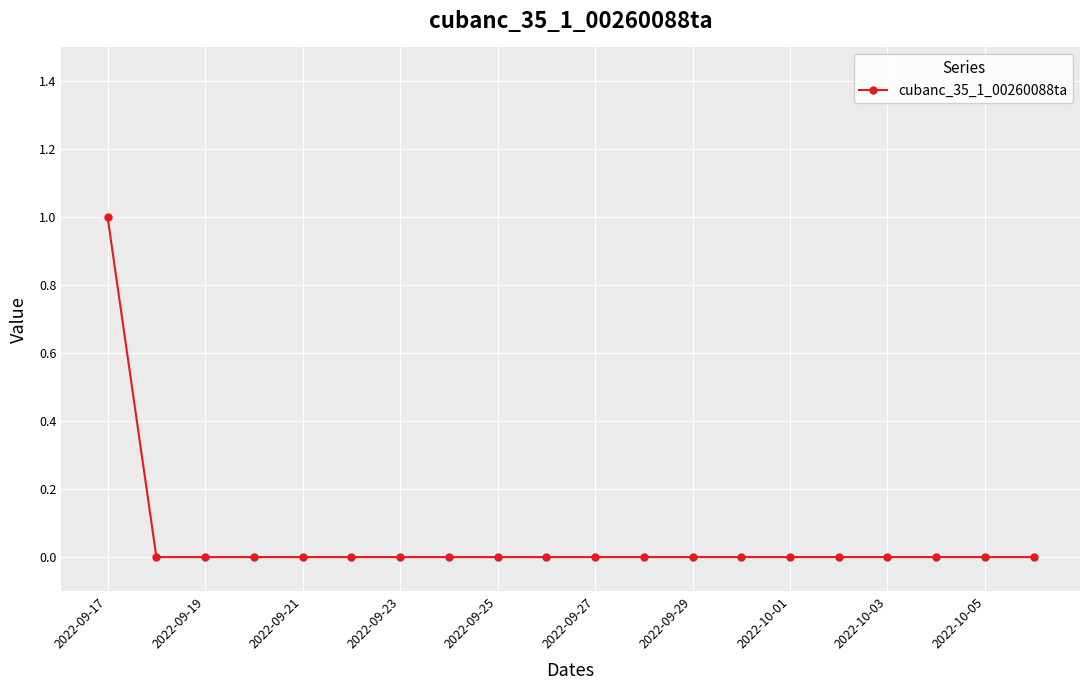

What is the difference between the maximum and minimum values?

1